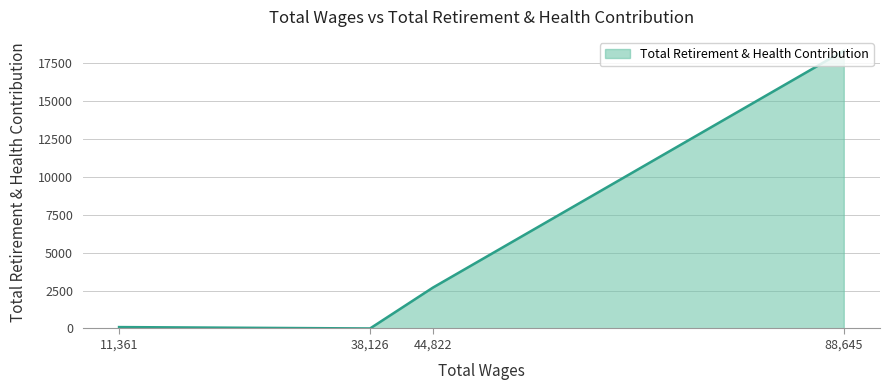

The value at 38,126 is 0. True or false?

True